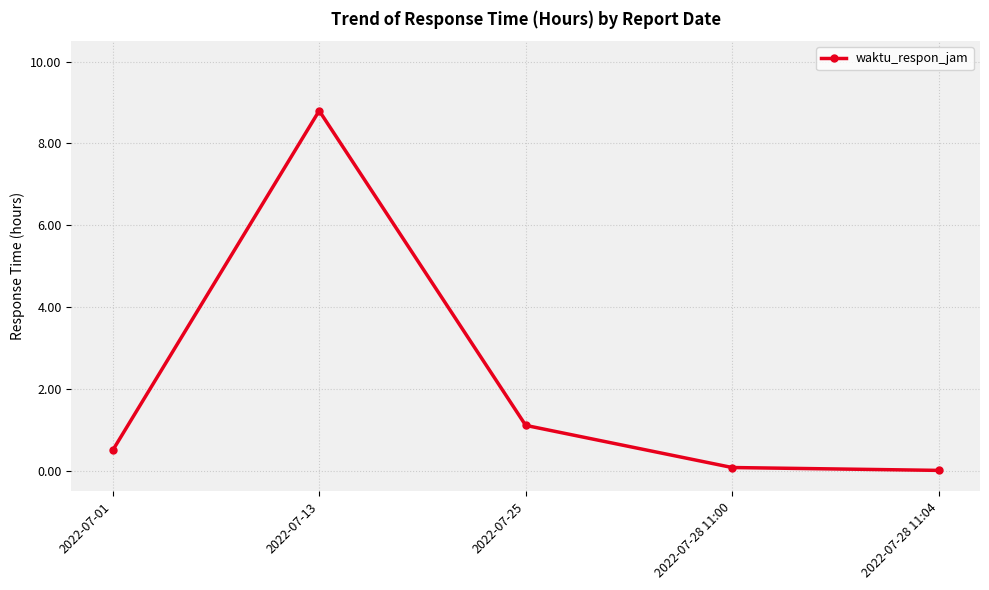

What is the approximate value at 2022-07-25?

1.1